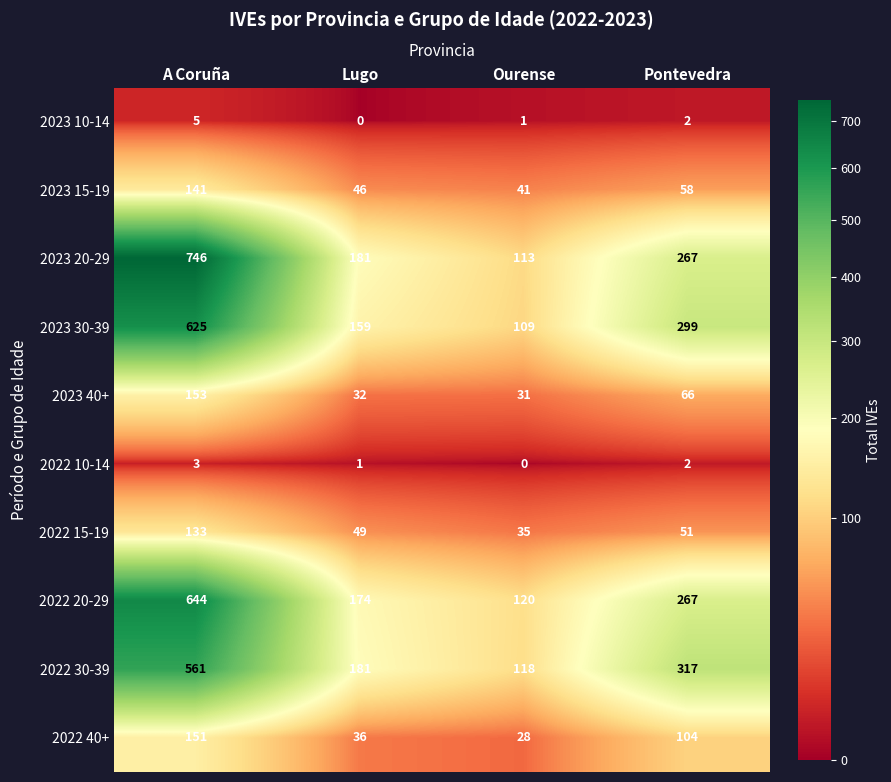

What value does the 2023 20-29 series have at Pontevedra, to the nearest 100?

300